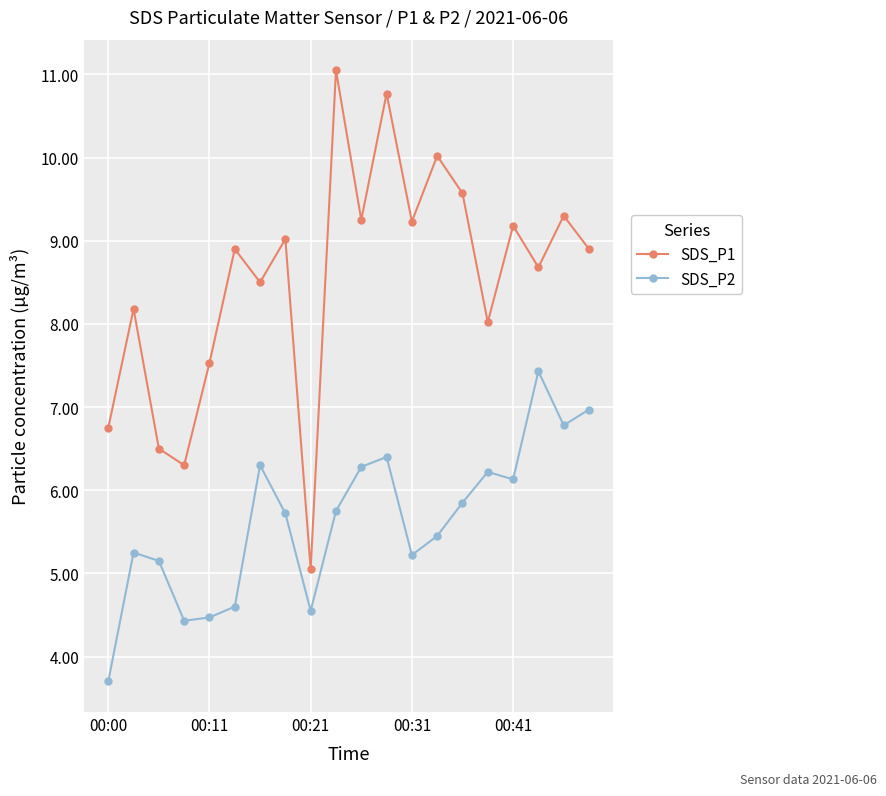

Which series has the largest total across all categories?

SDS_P1